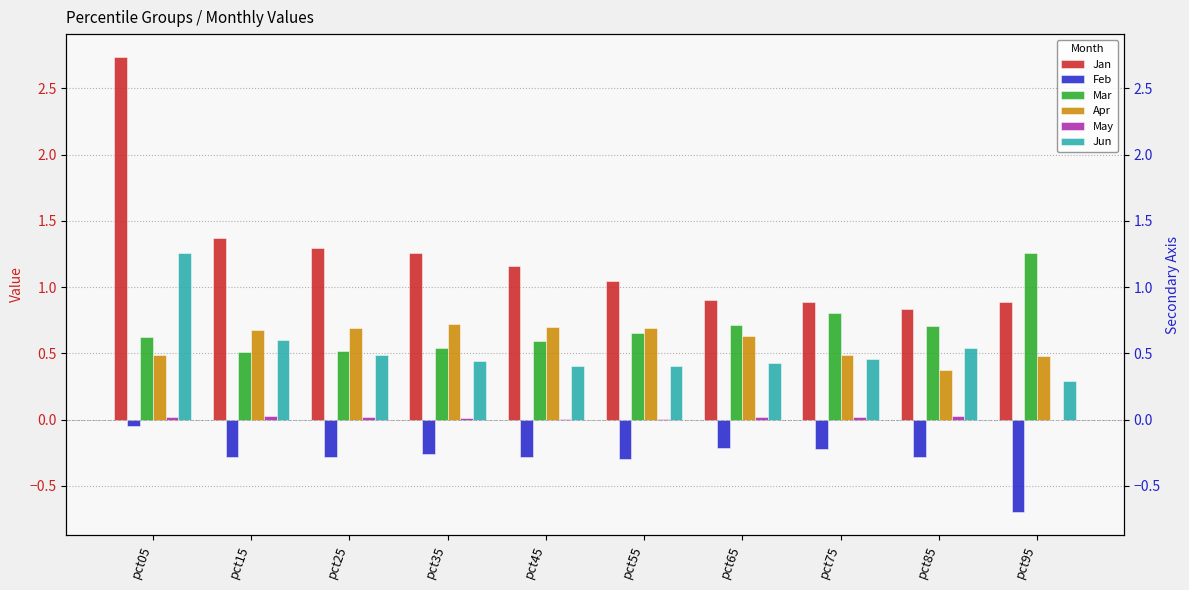

At which label does Feb reach its peak?

pct05